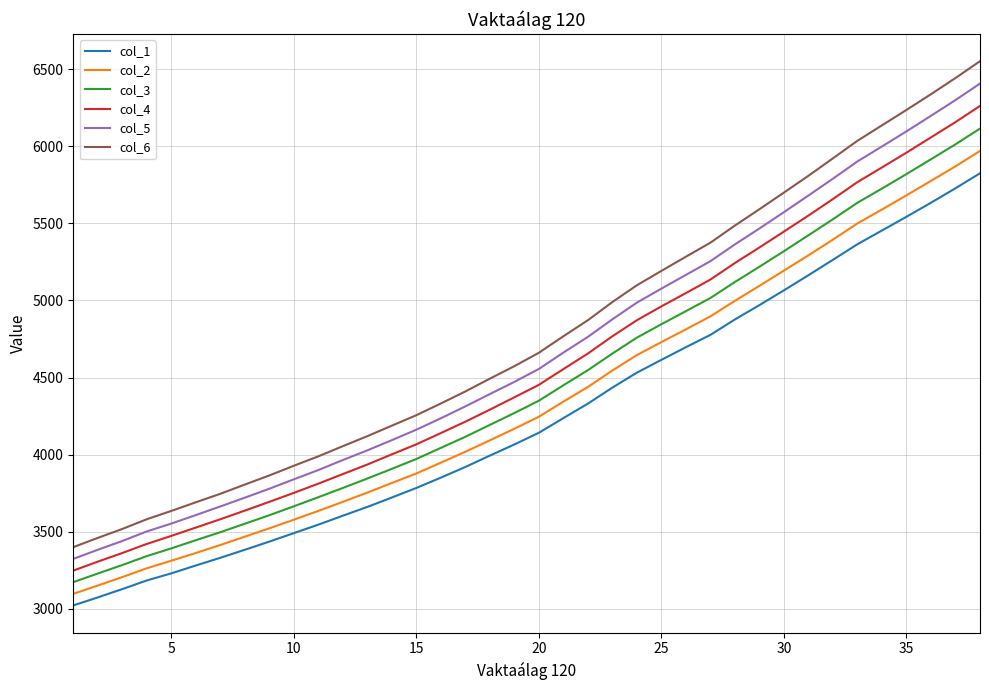

True or false: col_5 and col_1 cross at least once.

False